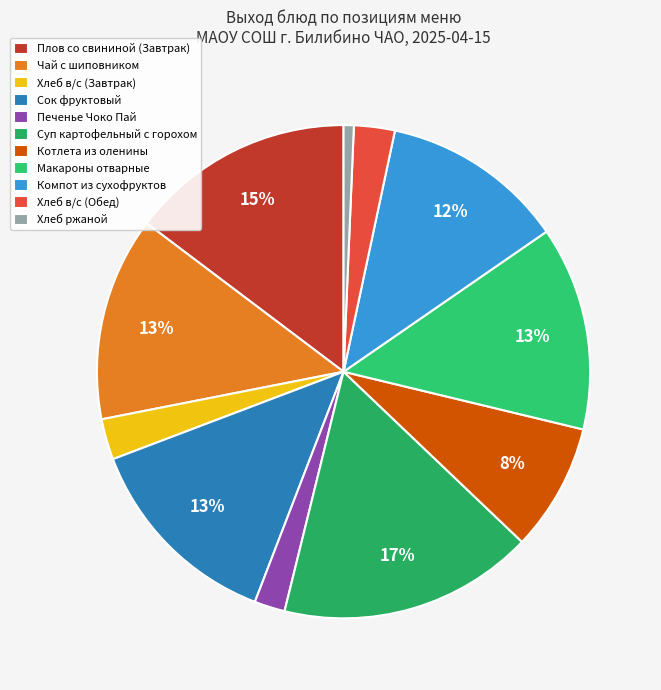

True or false: Чай с шиповником accounts for 13% of the total.

True